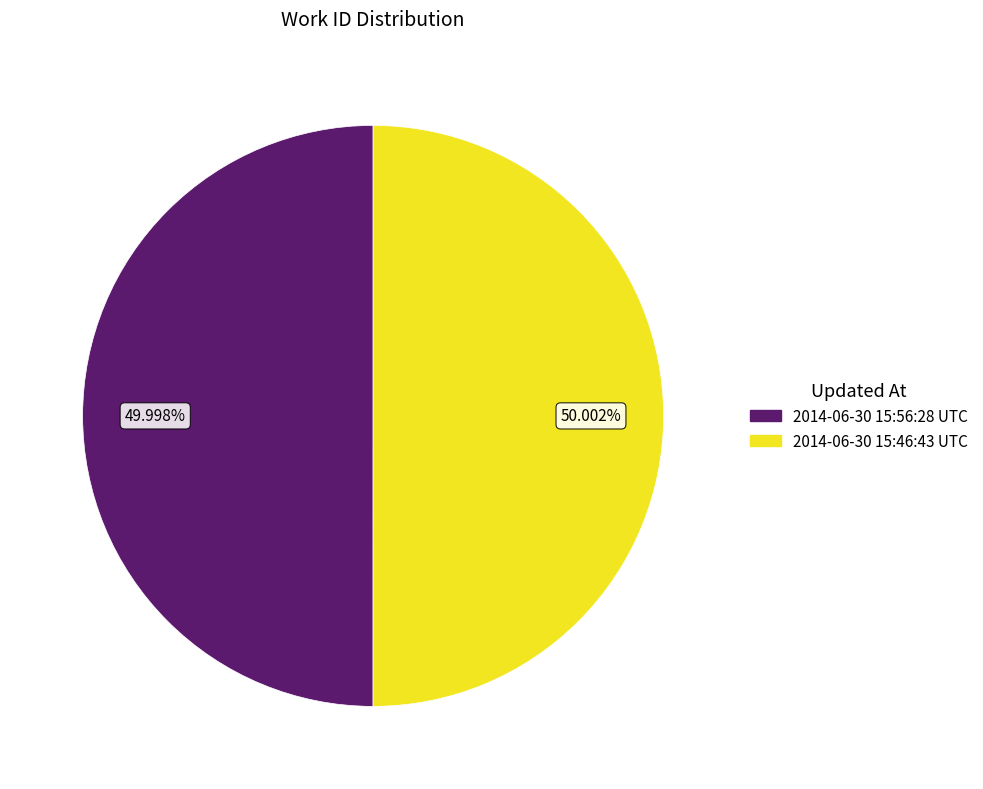

What percentage is the 2014-06-30 15:56:28 UTC slice, to the nearest percent?

50%